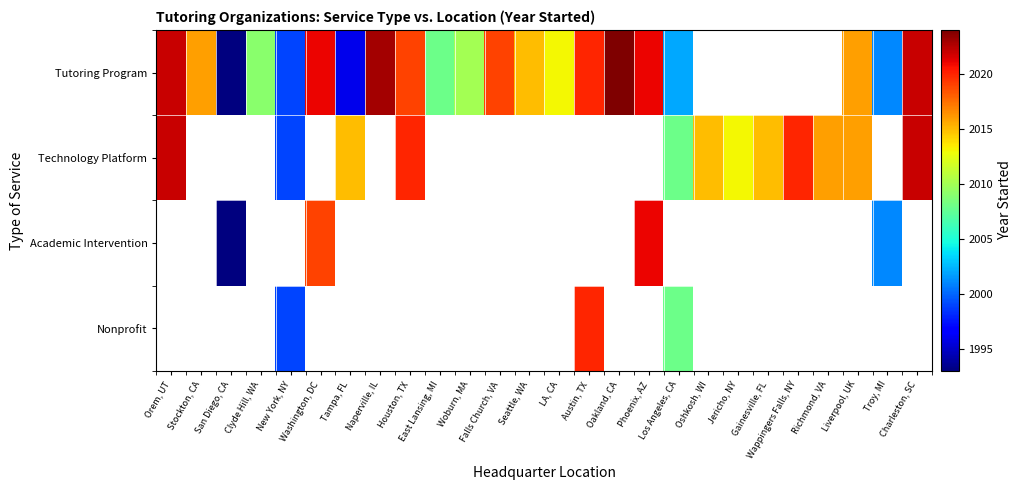

What is the total value across all series at Jericho, NY?

2013